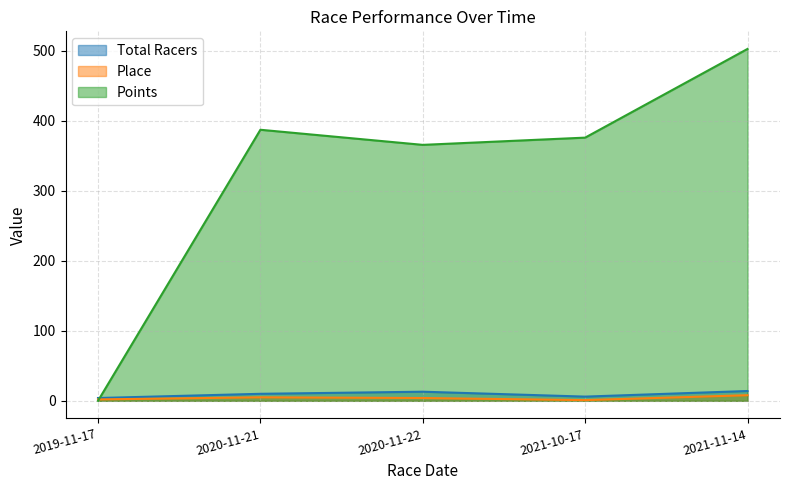

At 2019-11-17, list the series in order from smallest to largest.

Points, Place, Total Racers